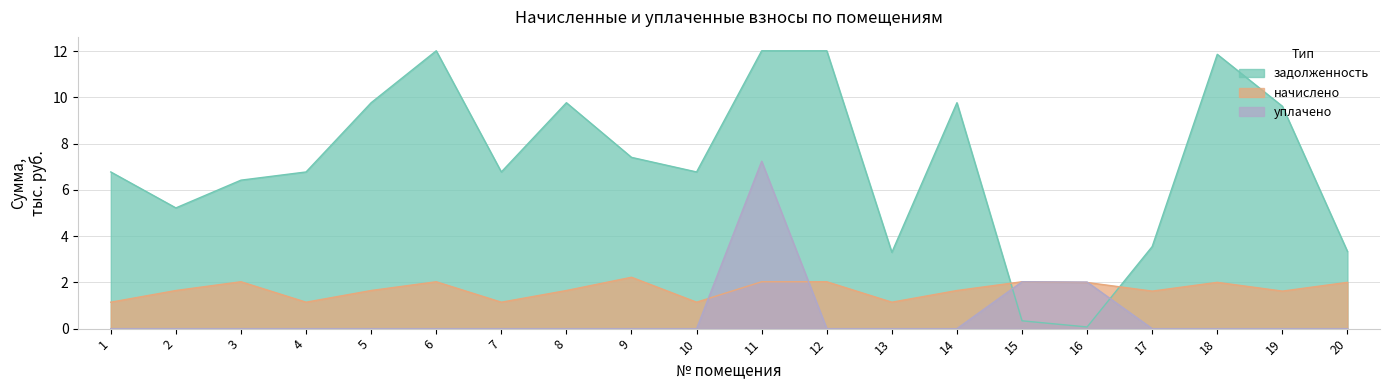

How many times do уплачено and начислено cross each other?

3